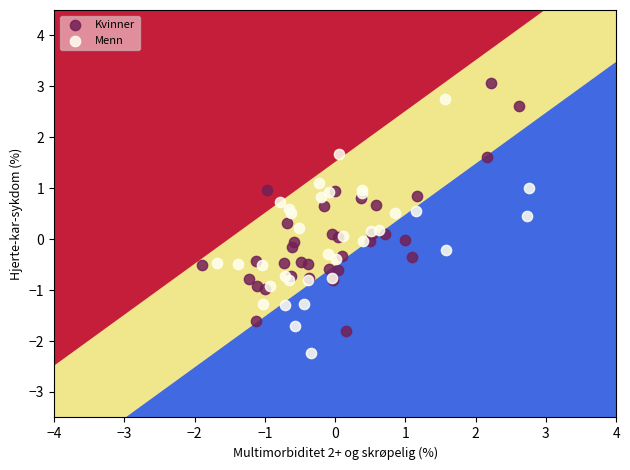

Which series reaches the minimum Y coordinate?

Menn